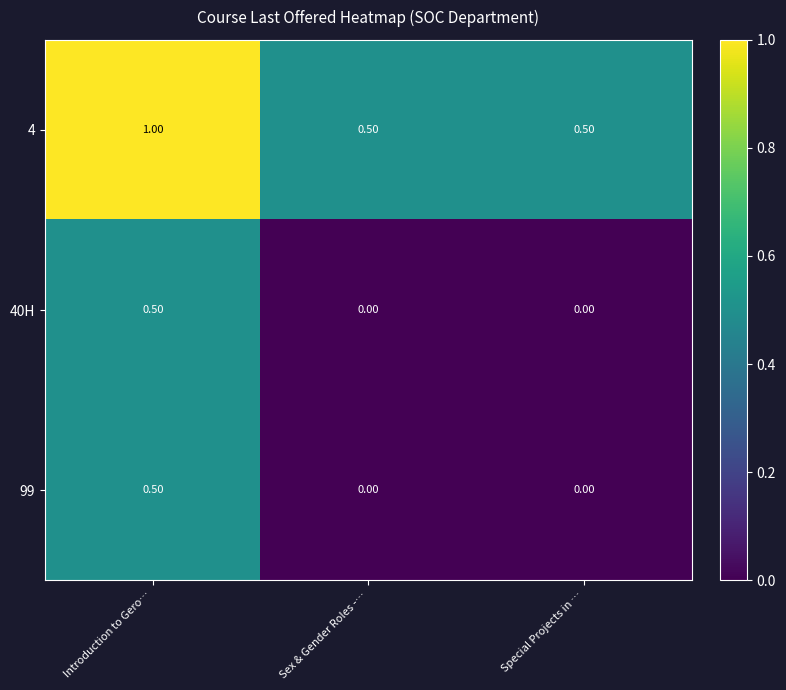

Which series has the largest total across all categories?

4